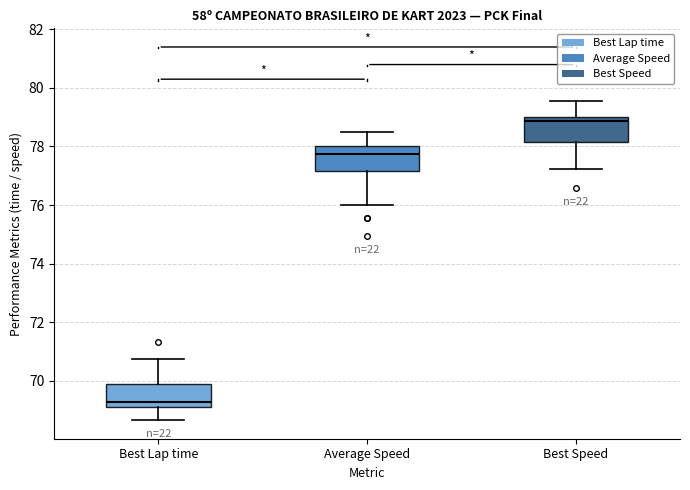

Which box's median line is the lowest?

Best Lap time